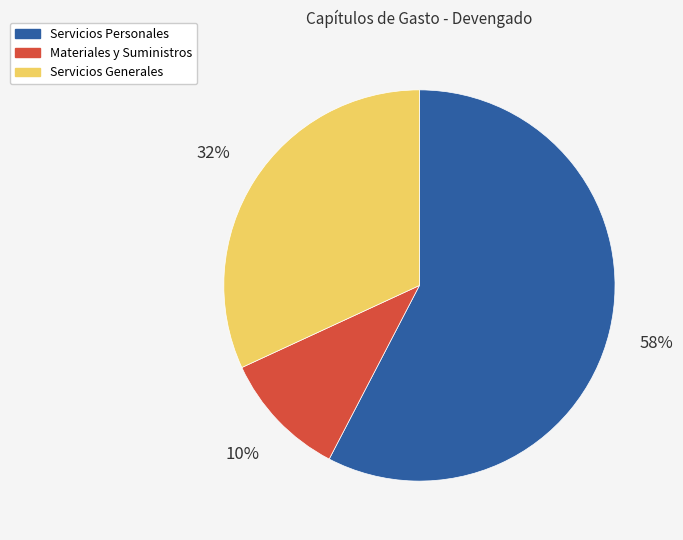

Combined, do Servicios Generales and Servicios Personales account for over 50%?

Yes